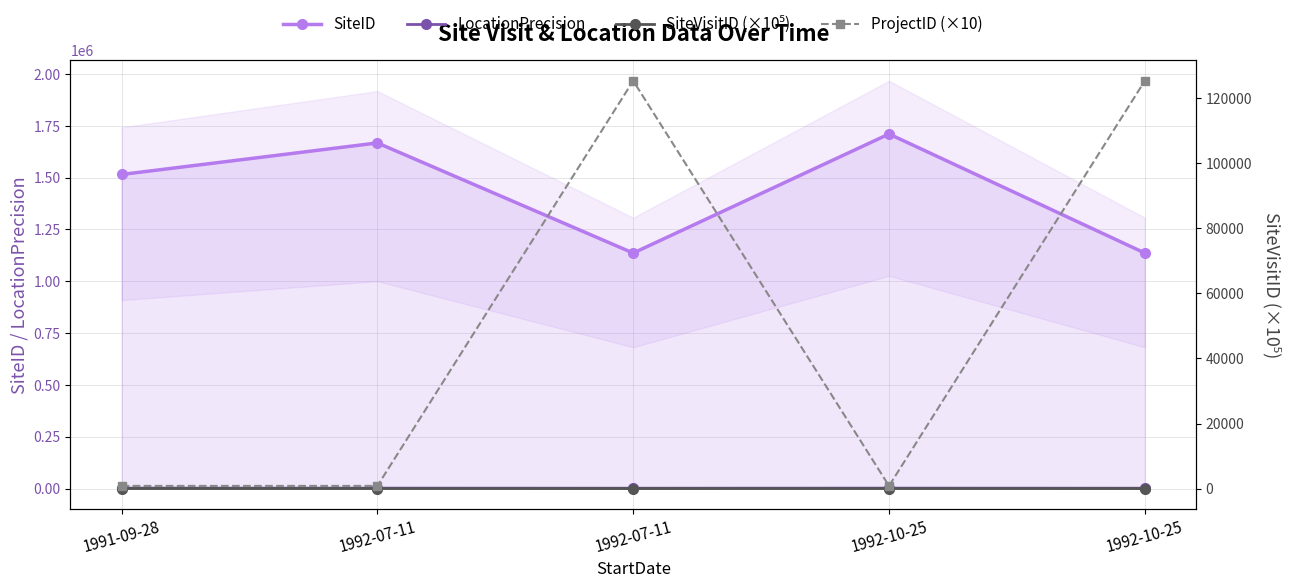

Count the LocationPrecision values in the range 1600 to 2000.

5